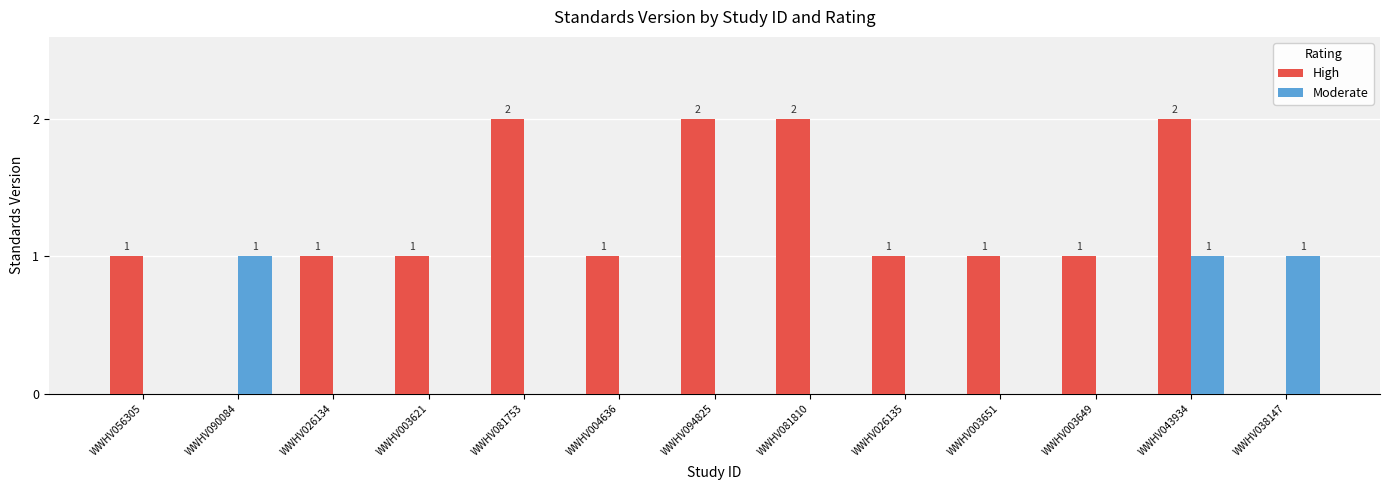

Is the value of High at WWHV081753 greater than the value of Moderate at WWHV038147?

Yes